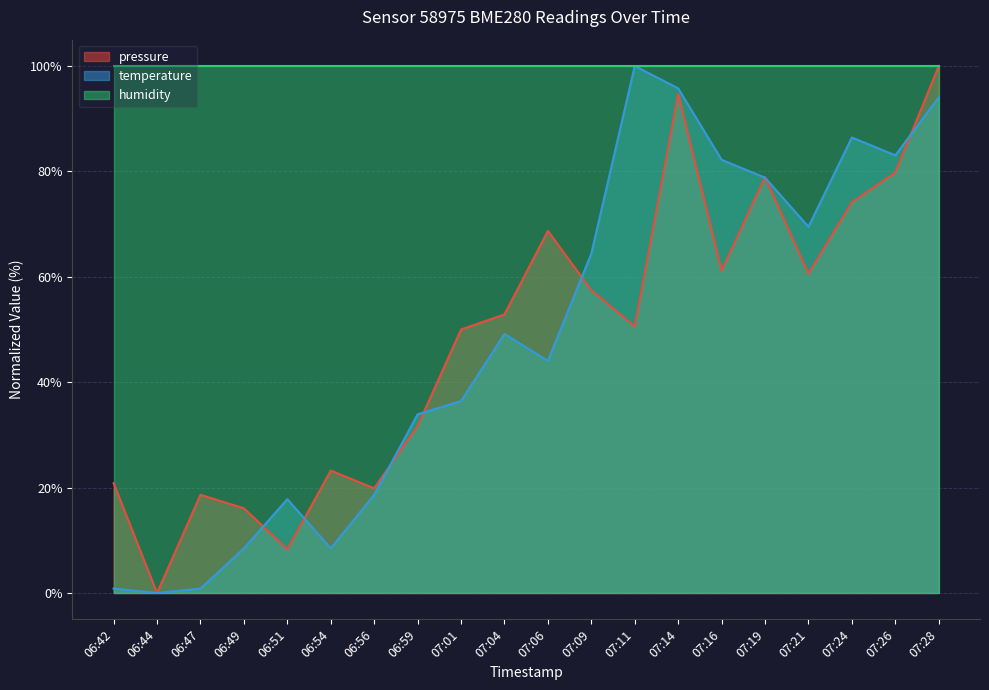

Read the temperature value at 07:21.

69.5